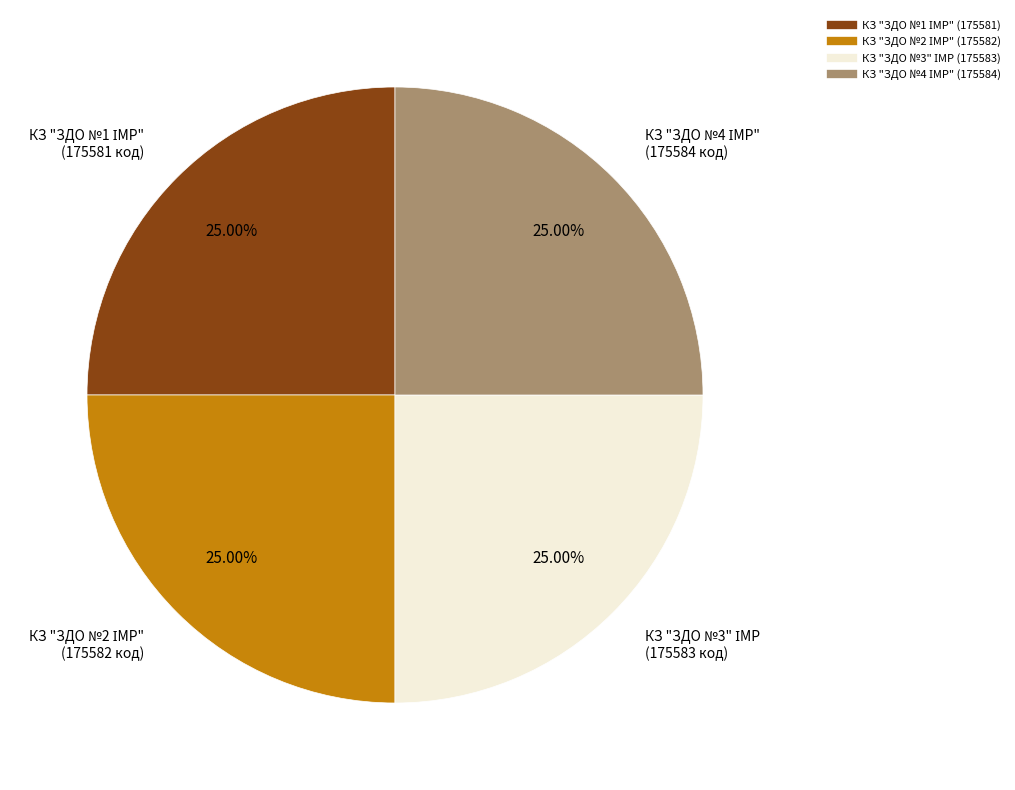

Does any single category account for the majority?

No